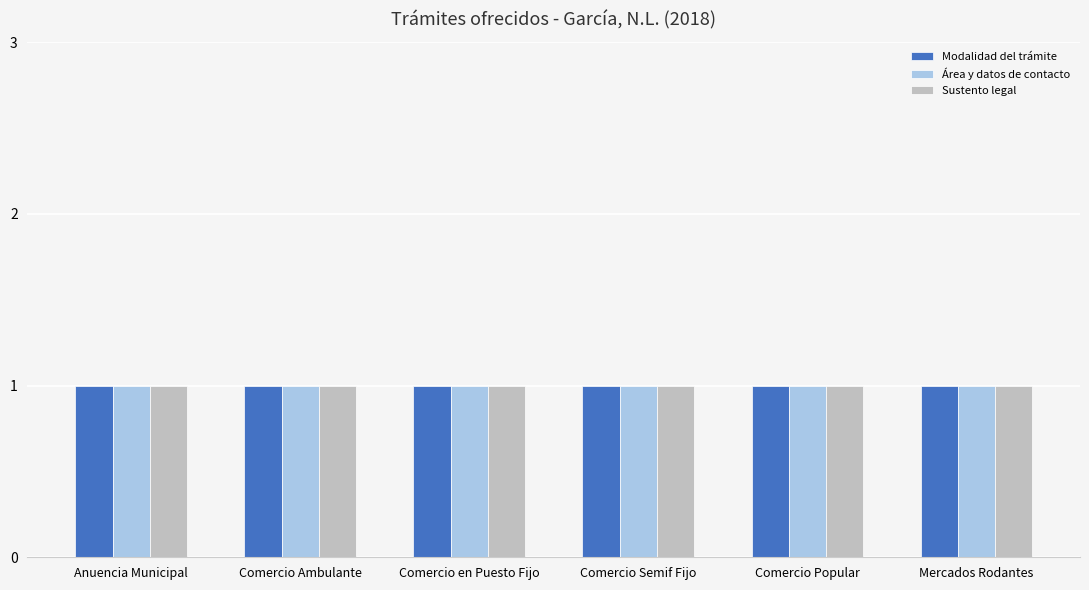

What are all the series names shown in the legend?

Modalidad del trámite, Área y datos de contacto, Sustento legal